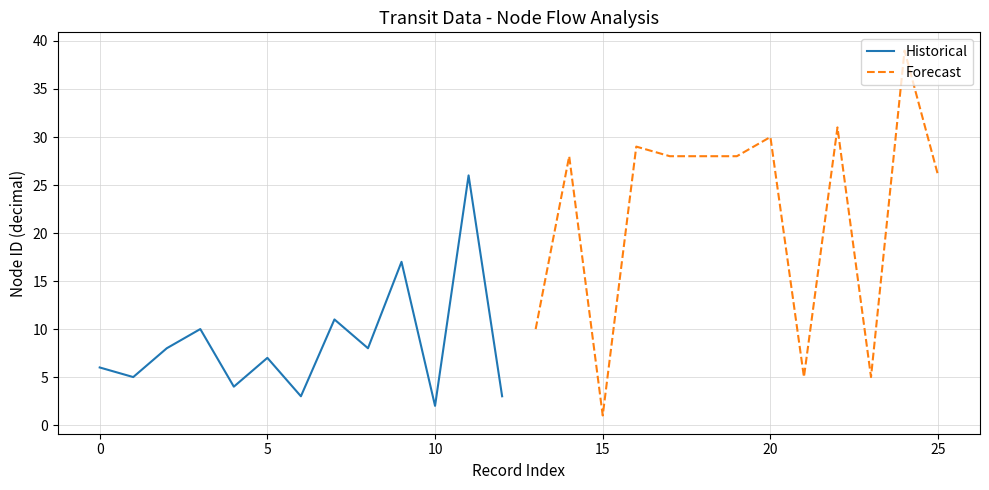

Which category has the lowest value in the Historical series?

10